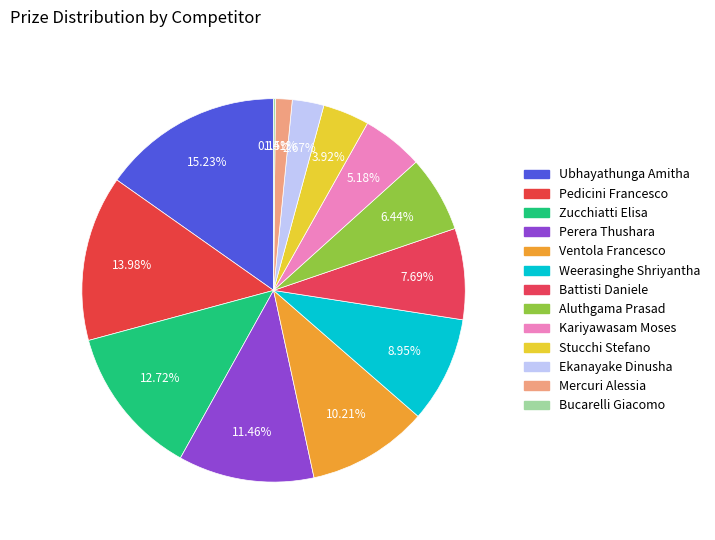

What percentage is the Mercuri Alessia slice, to the nearest percent?

1%